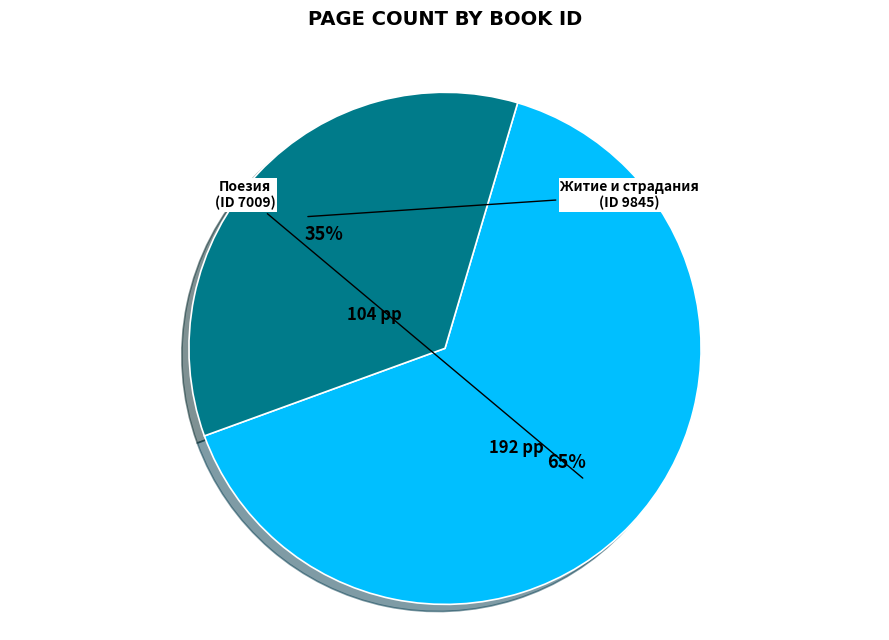

To the nearest percent, what is the difference between the largest and smallest slice percentages?

30%